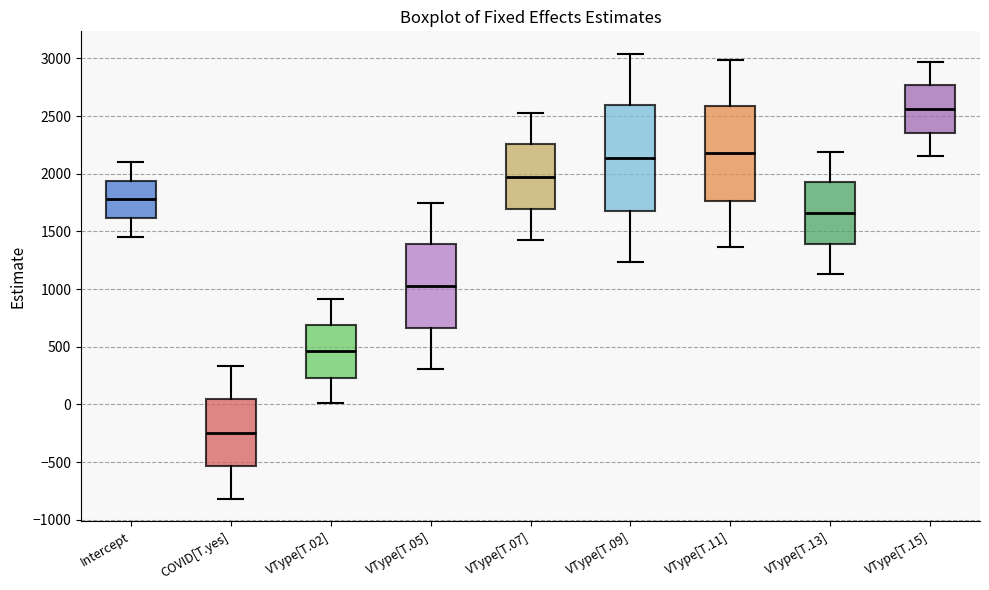

Which box's median line is the highest?

VType[T.15]